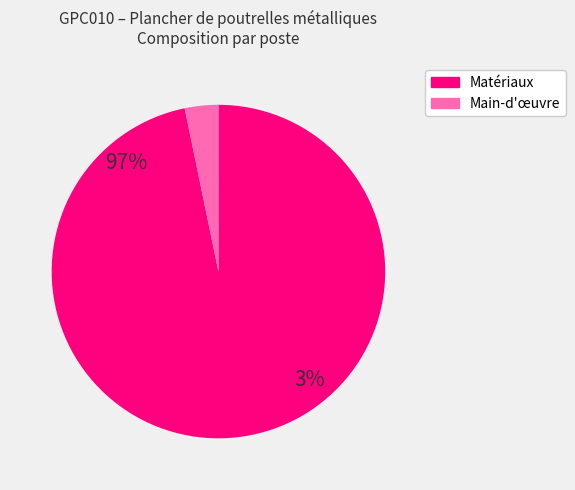

Is it true that mt07ame030acg is 1% of the pie?

False